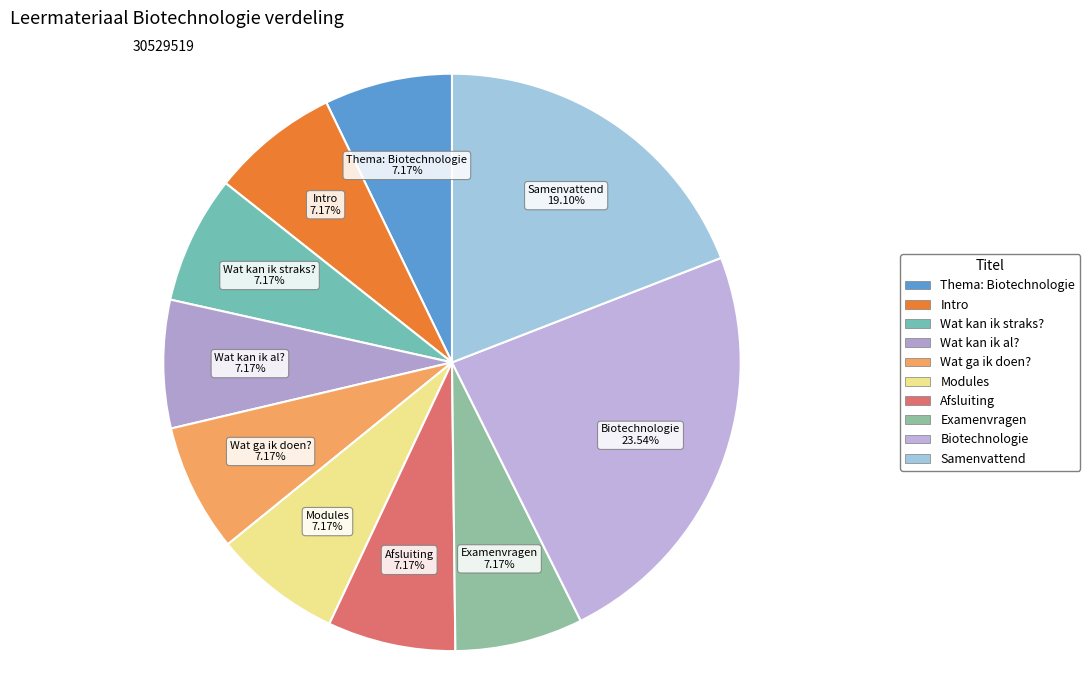

Combined, do Modules and Wat kan ik straks? account for over 50%?

No